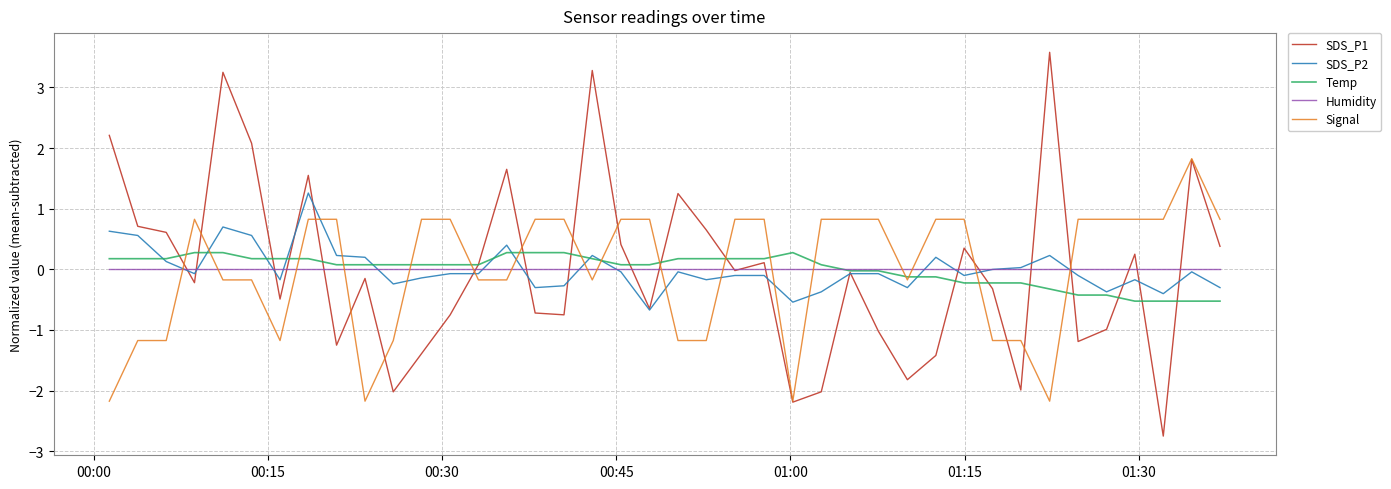

Which series has the widest spread of values?

SDS_P1